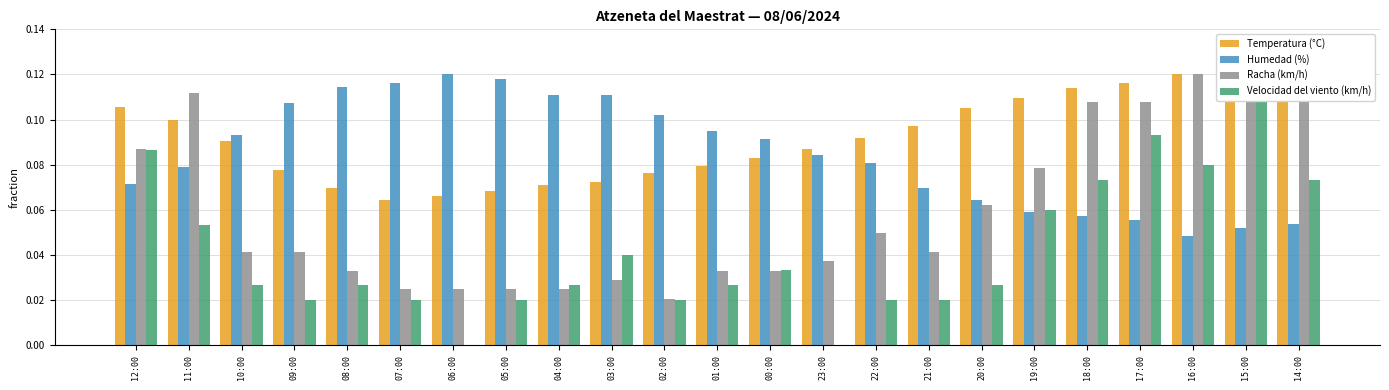

Reading left to right, list all the values displayed in this chart.

Temperatura (°C): 0.1	0.1	0.1	0.1	0.1	0.1	0.1	0.1	0.1	0.1	0.1	0.1	0.1	0.1	0.1	0.1	0.1	0.1	0.1	0.1	0.1	0.1	0.1
Humedad (%): 0.1	0.1	0.1	0.1	0.1	0.1	0.1	0.1	0.1	0.1	0.1	0.1	0.1	0.1	0.1	0.1	0.1	0.1	0.1	0.1	0.0	0.1	0.1
Racha (km/h): 0.1	0.1	0.0	0.0	0.0	0.0	0.0	0.0	0.0	0.0	0.0	0.0	0.0	0.0	0.0	0.0	0.1	0.1	0.1	0.1	0.1	0.1	0.1
Velocidad del viento (km/h): 0.1	0.1	0.0	0.0	0.0	0.0	0.0	0.0	0.0	0.0	0.0	0.0	0.0	0.0	0.0	0.0	0.0	0.1	0.1	0.1	0.1	0.1	0.1